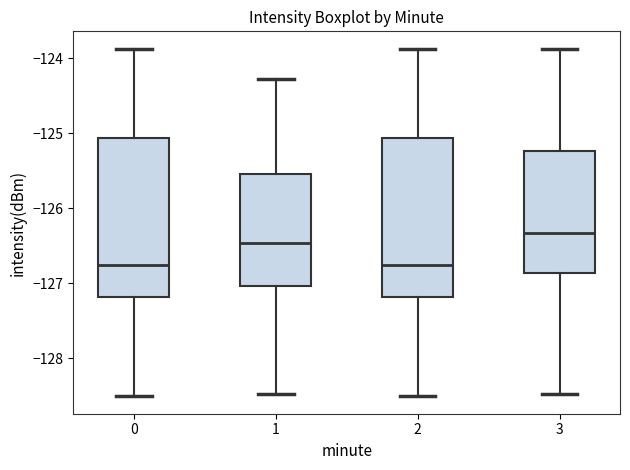

Reading left to right, transcribe this box plot: for each box, give where its median line is, the range the box spans, and where its two whiskers end, as read against the y-axis. The values are not printed on the chart, so give them approximately, as read against the axis.

0: median -126.8, box -127.2 to -125.1, whiskers -128.5 to -123.9
1: median -126.5, box -127.0 to -125.5, whiskers -128.5 to -124.3
2: median -126.8, box -127.2 to -125.1, whiskers -128.5 to -123.9
3: median -126.3, box -126.9 to -125.2, whiskers -128.5 to -123.9